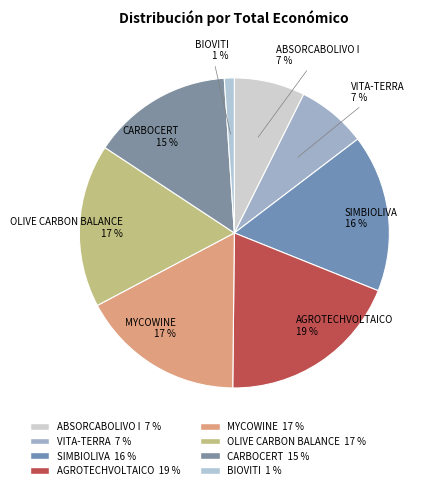

What is the smallest slice in the pie chart?

BIOVITI